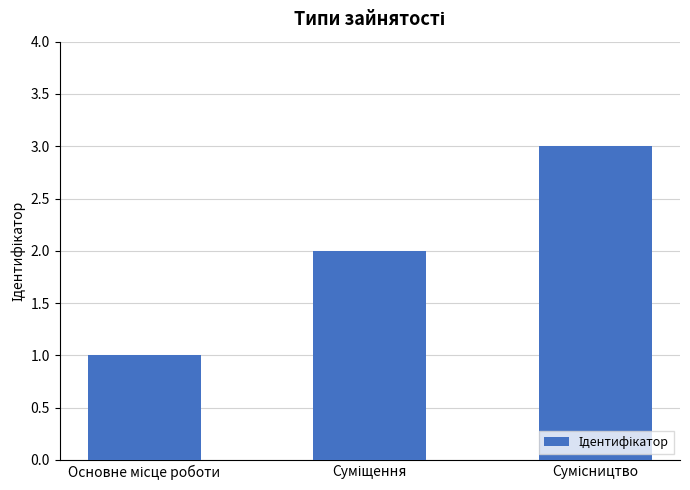

What is the greatest value displayed?

3